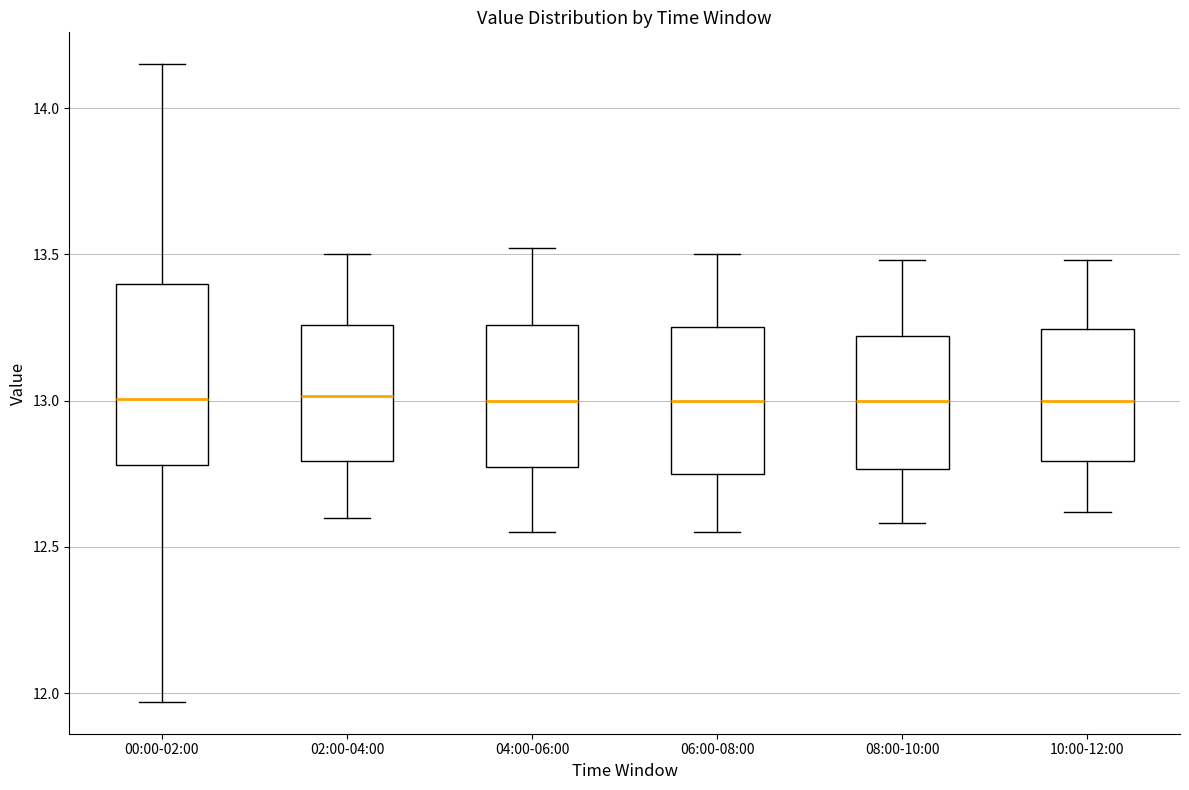

Reading left to right, read every box against the y-axis: the position of its median line, the range the box covers, and the ends of its whiskers. The values are not printed on the chart, so give them approximately, as read against the axis.

00:00-02:00: median 13.00, box 12.80 to 13.40, whiskers 11.95 to 14.15
02:00-04:00: median 13.00, box 12.80 to 13.25, whiskers 12.60 to 13.50
04:00-06:00: median 13.00, box 12.75 to 13.25, whiskers 12.55 to 13.50
06:00-08:00: median 13.00, box 12.75 to 13.25, whiskers 12.55 to 13.50
08:00-10:00: median 13.00, box 12.75 to 13.20, whiskers 12.60 to 13.50
10:00-12:00: median 13.00, box 12.80 to 13.25, whiskers 12.60 to 13.50